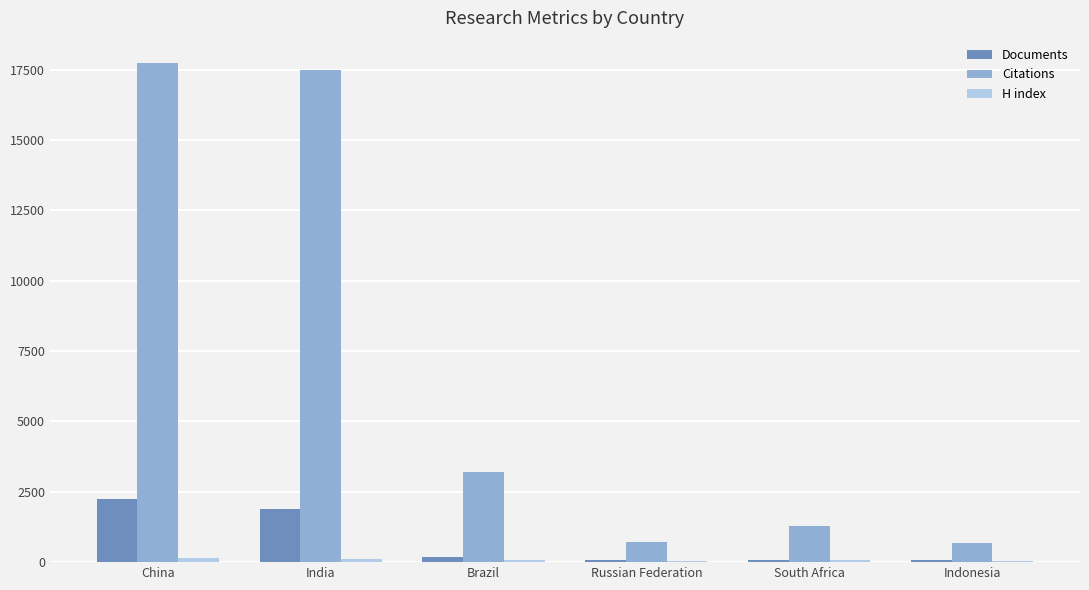

Which series has the widest spread of values?

Citations